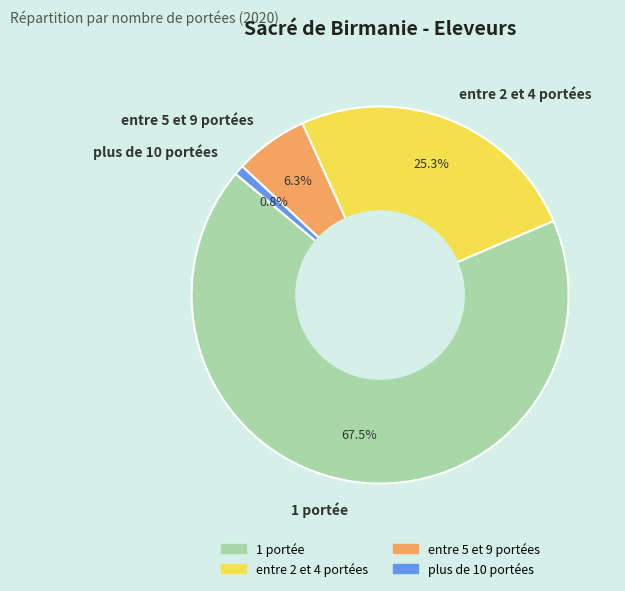

Which category accounts for the majority?

1 portée